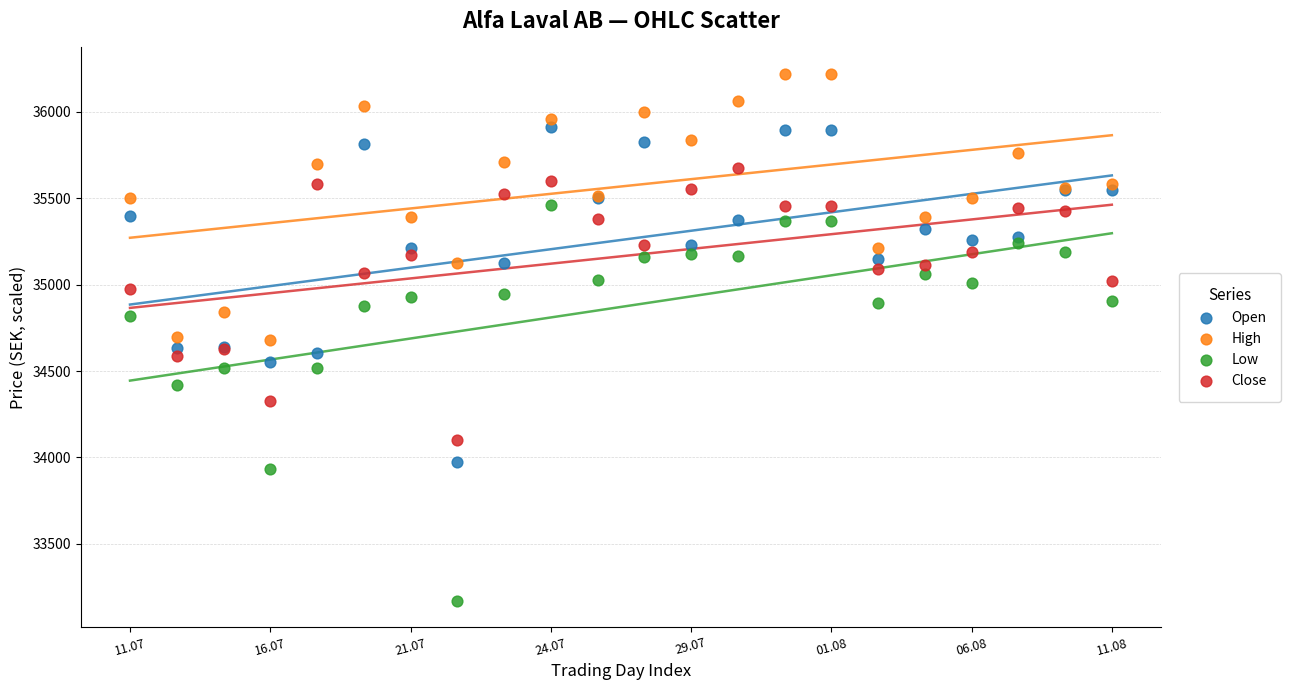

Which series has the widest spread of Y values?

Low